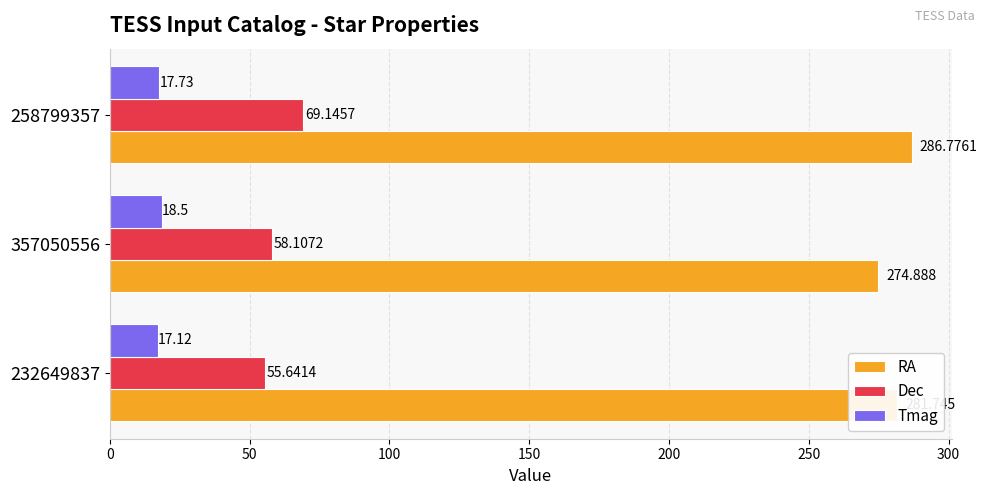

List the series in order of their peak value, highest first.

RA, Dec, Tmag